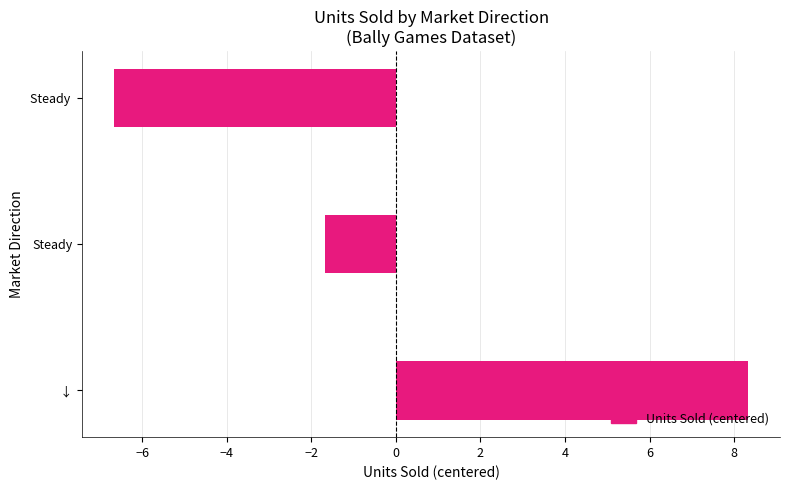

How many negative values are there?

2